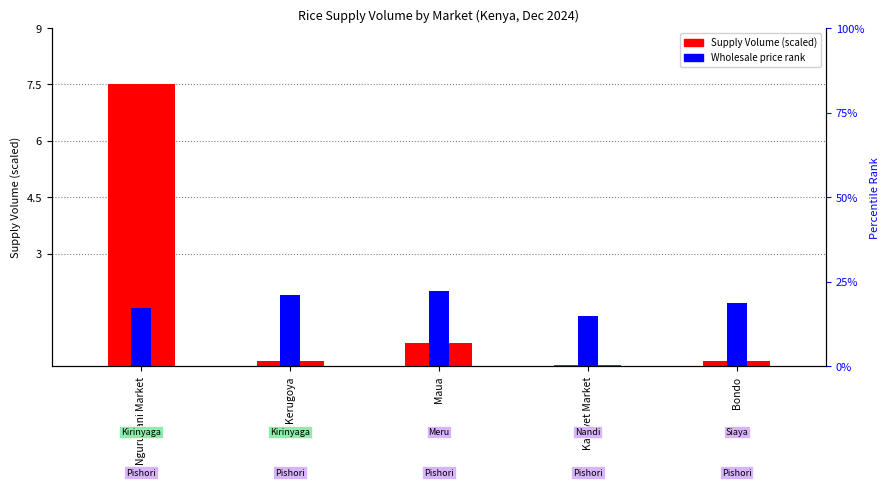

What is the difference between the Supply Volume values at Bondo and Ngurubani Market?

7.3